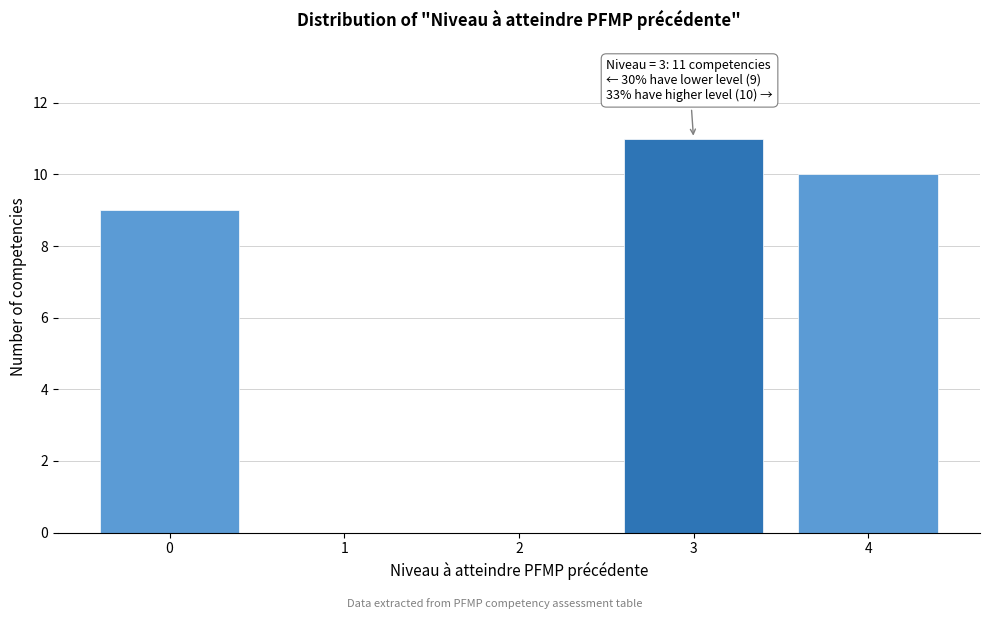

Reading left to right, list all the values displayed in this chart.

0=9	1=0	2=0	3=11	4=10